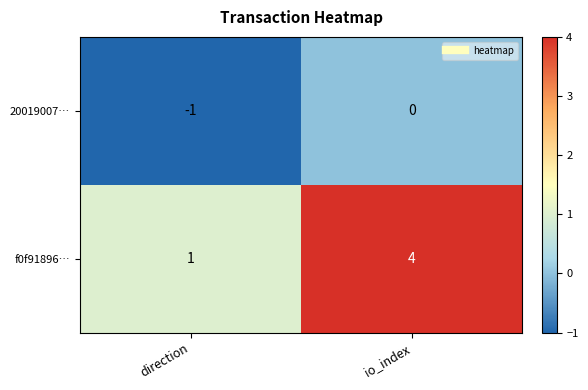

The 20019007… series shows 0 at direction. True or false?

False